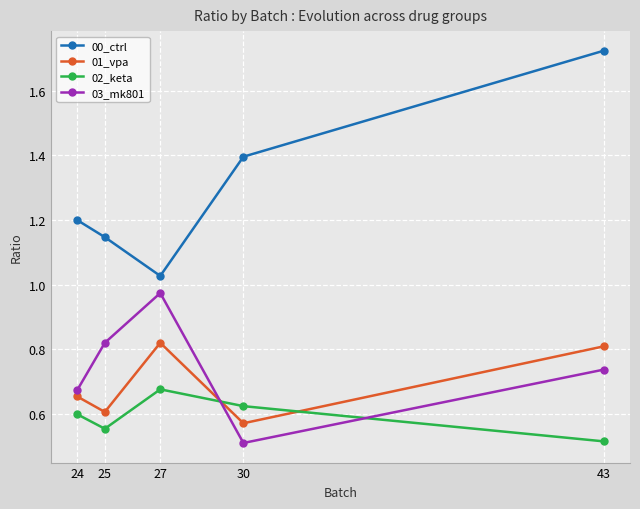

Which category has the highest value in the 00_ctrl series?

43